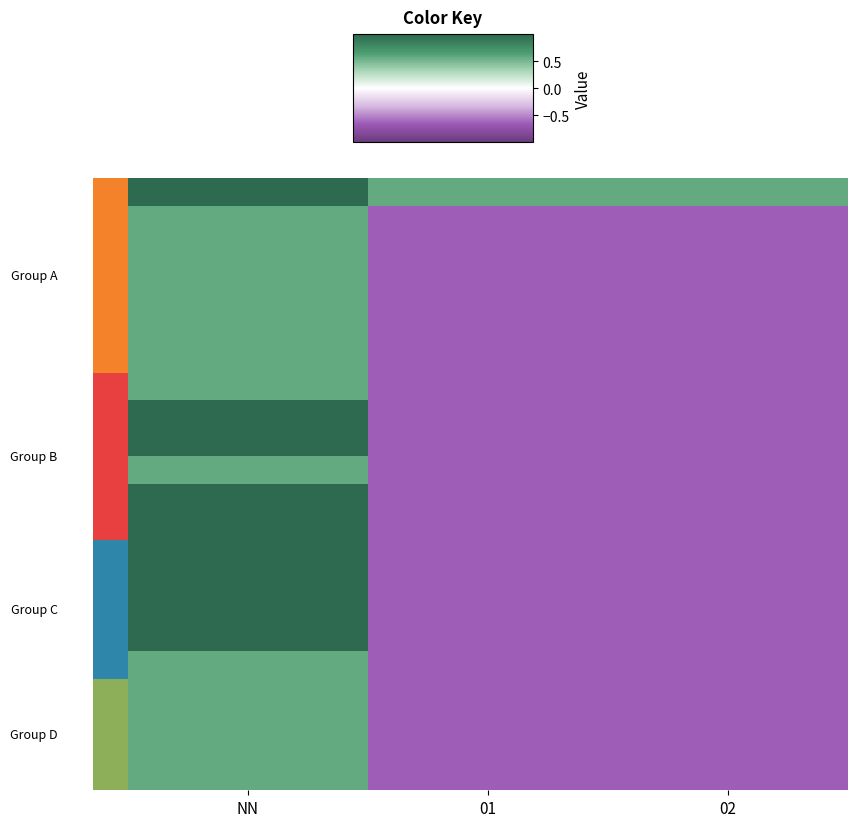

What is the difference between the highest and lowest values at NN?

0.4